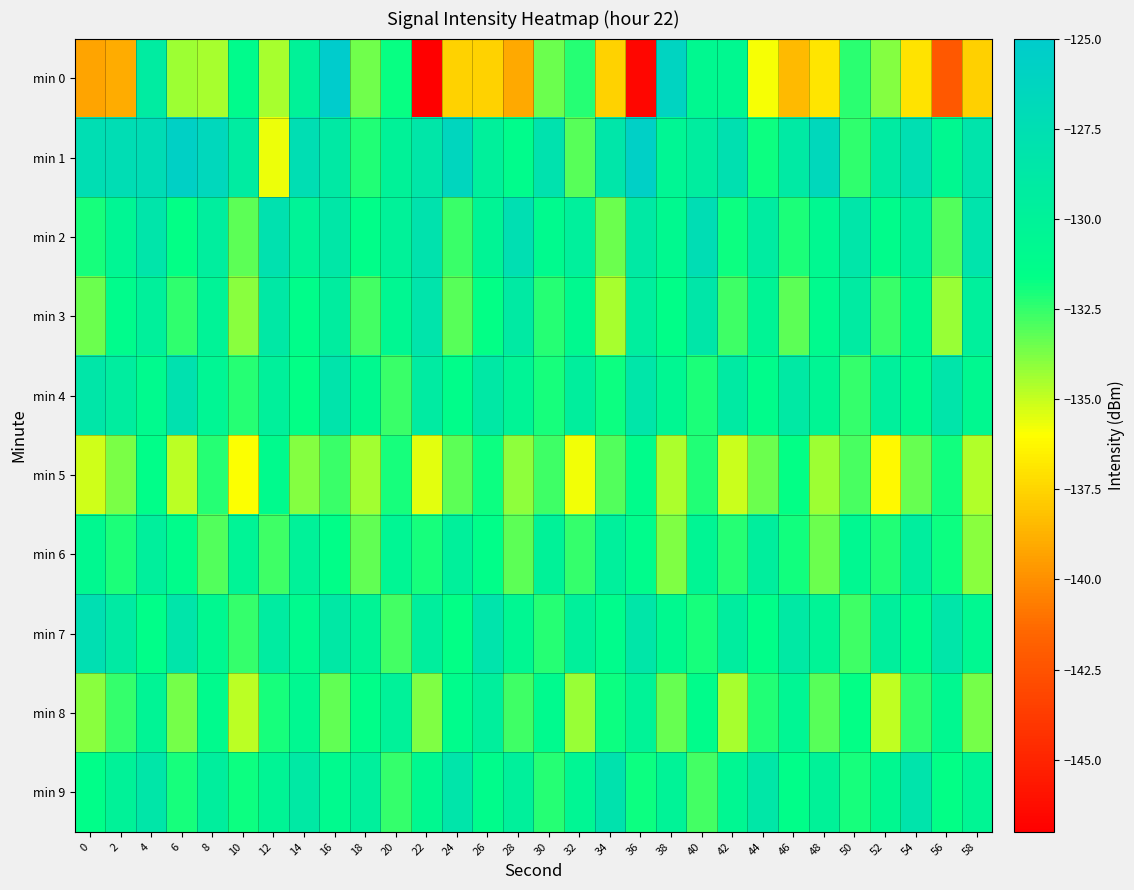

Which has a higher value, 48 or 6?

6